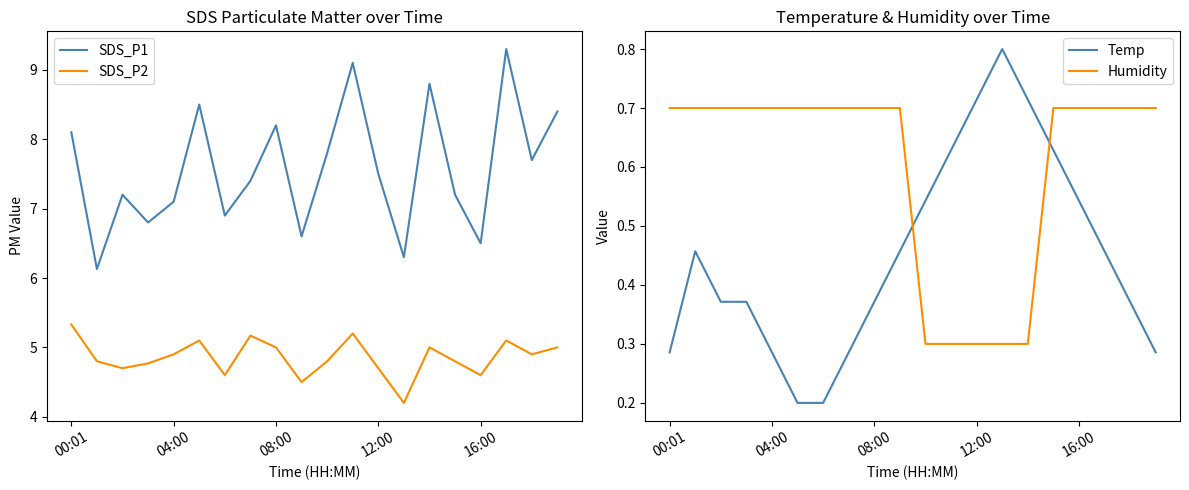

How many categories are shown in the chart?

20